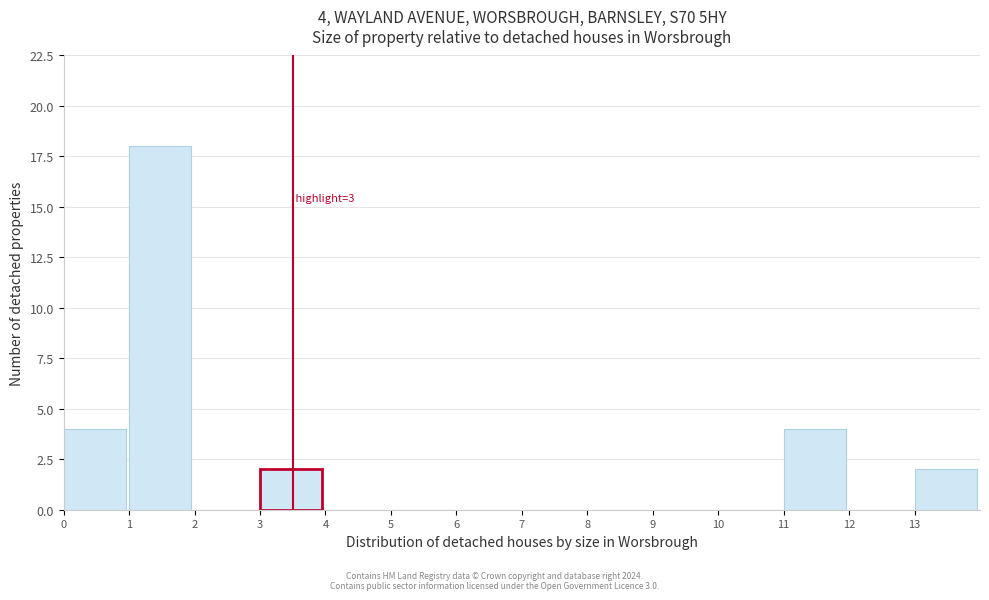

Over which range of the x-axis is the bar tallest?

1 to 2